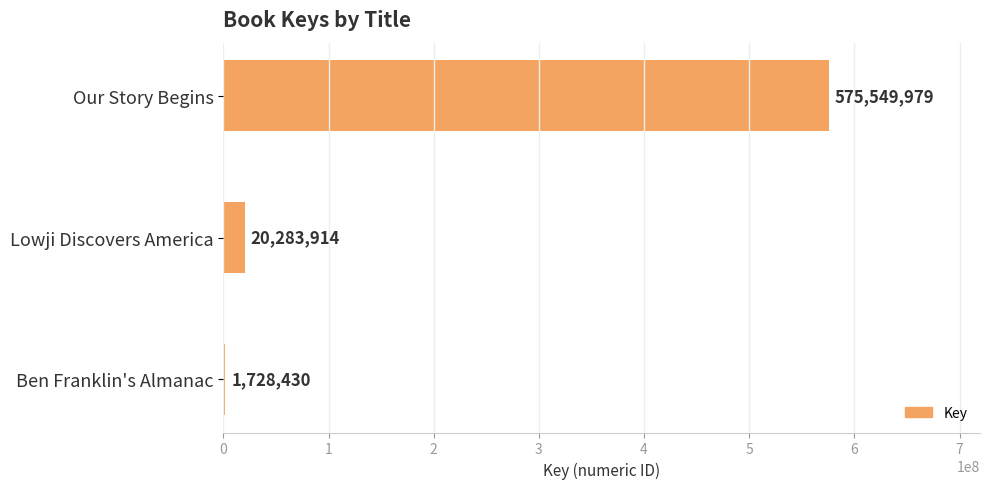

True or false: the data shows 1728430 at Ben Franklin's Almanac.

True